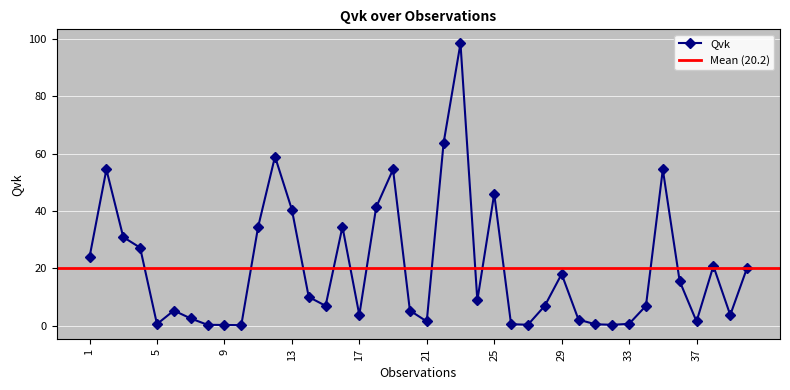

What is the value of the 37th point from the left?

1.4